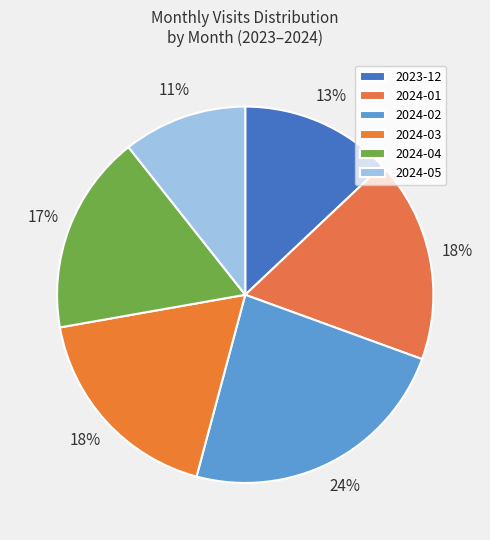

The 2024-02 slice represents 12% of the pie. True or false?

False